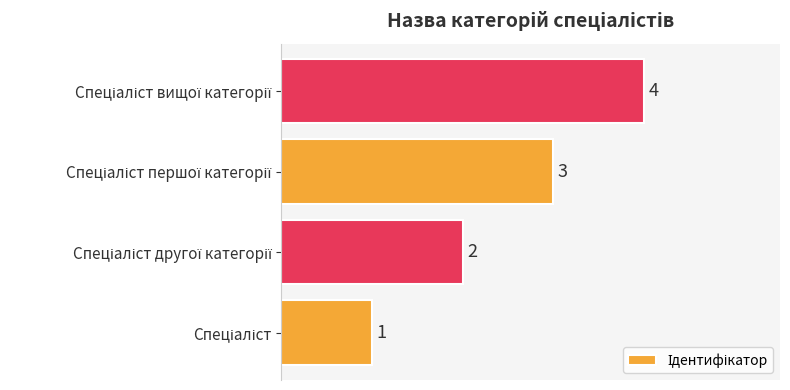

What is the greatest value displayed?

4